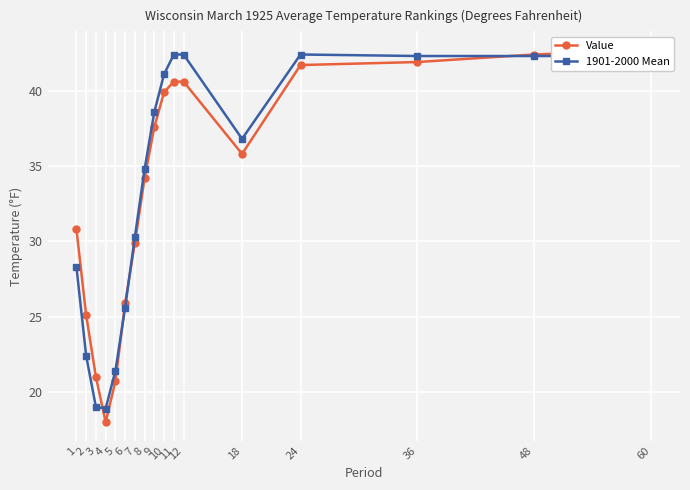

Where is the first local minimum for 1901-2000 Mean?

4